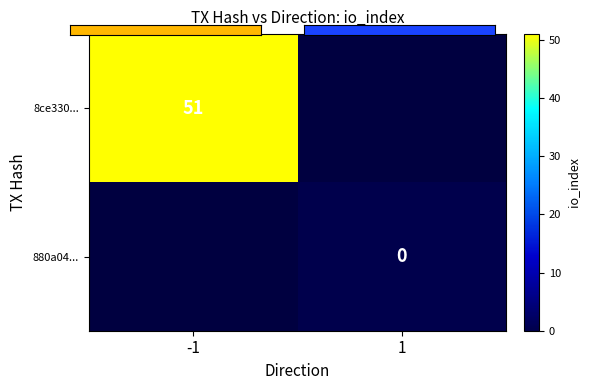

Rank the series by their maximum value, from highest to lowest.

8ce330..., 880a04...